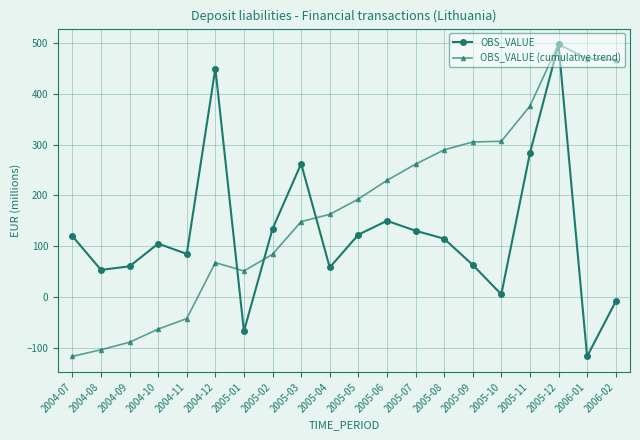

Does the chart have visible grid lines?

Yes